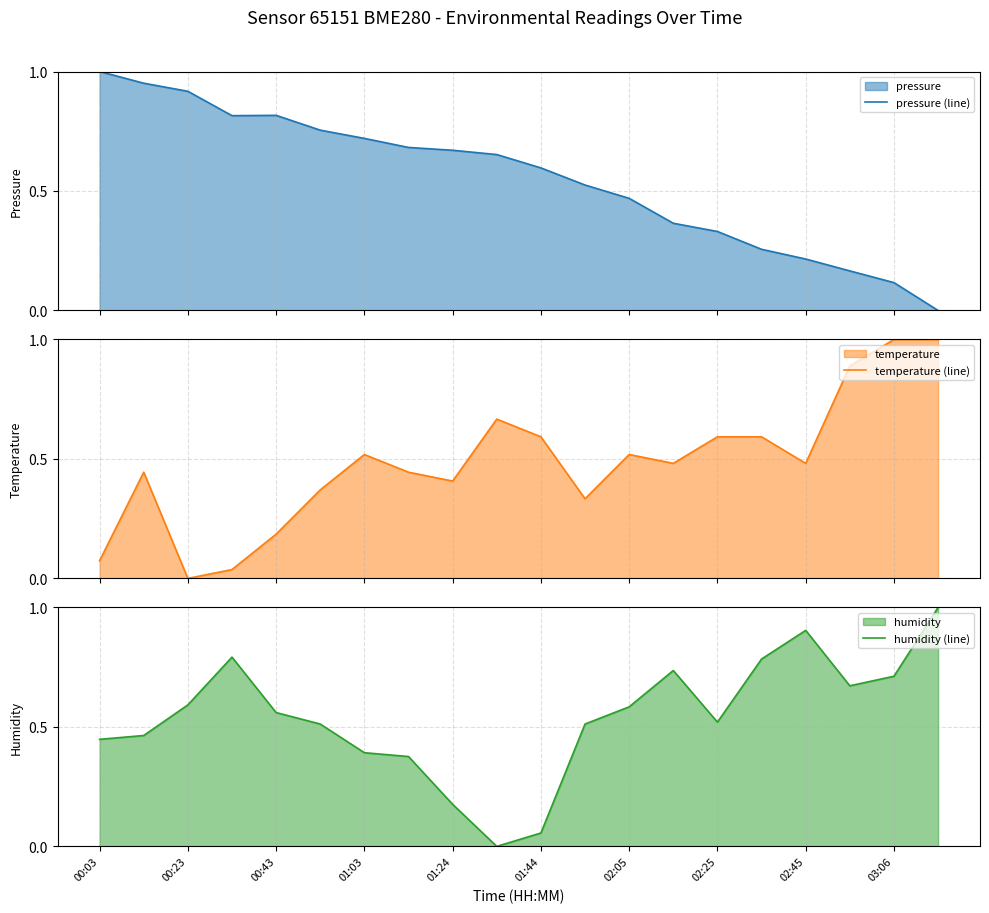

What is the highest value of the temperature (line) series?

1.0